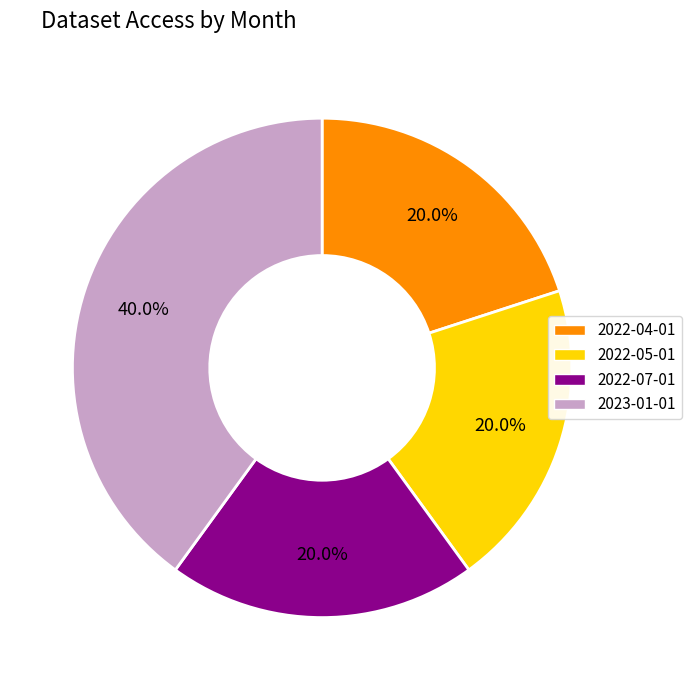

Does any single category account for the majority?

No